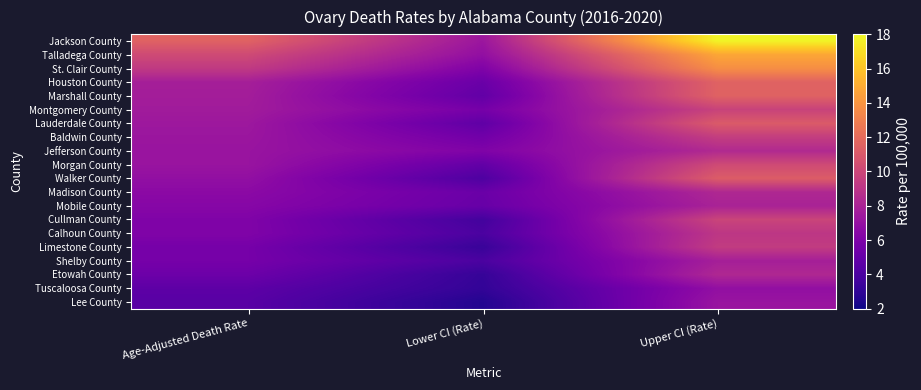

At how many categories does at least one series exceed 6?

3